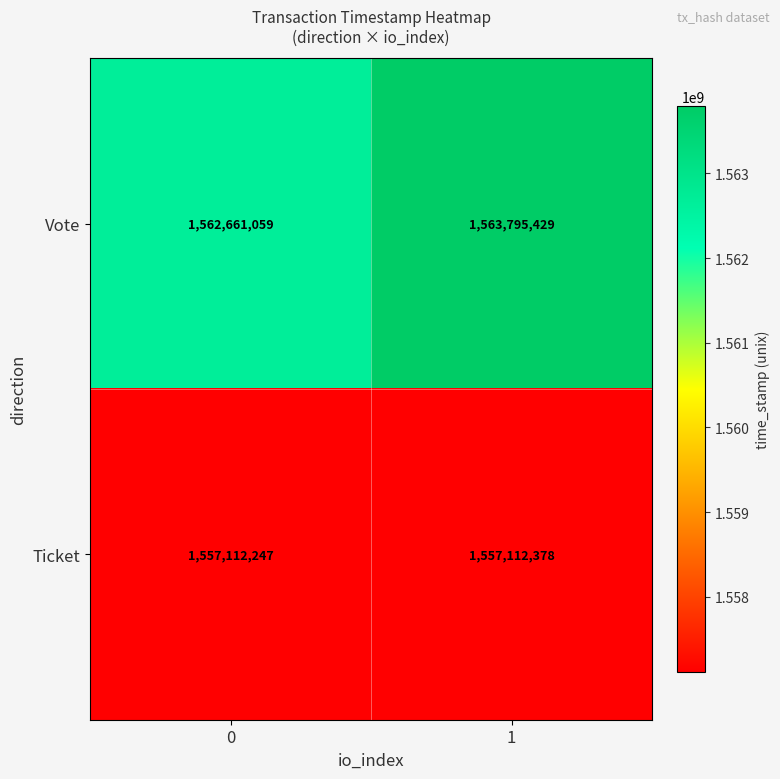

What is the difference between the maximum and minimum values in the Vote series?

1134370